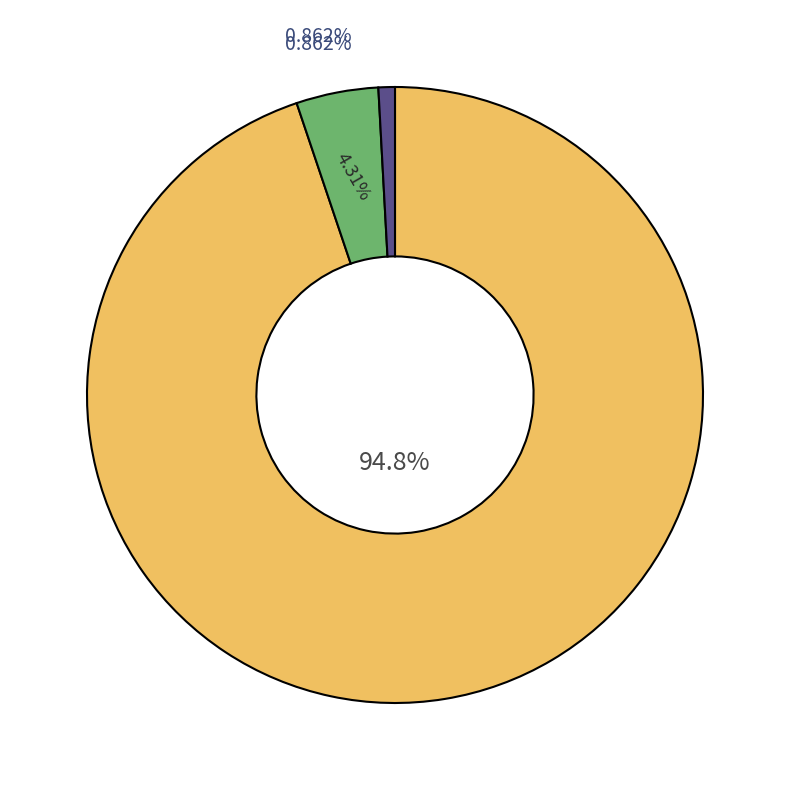

The Unsupported (SWEB) slice represents 11% of the pie. True or false?

False